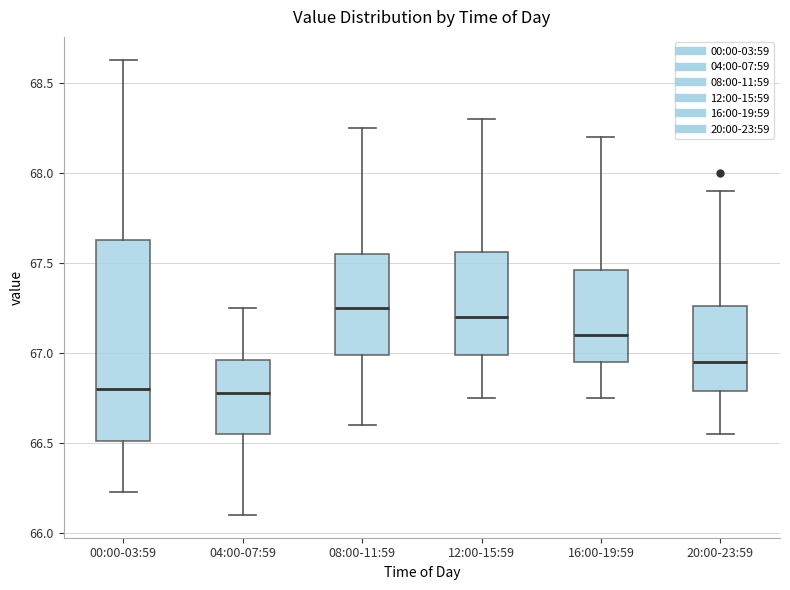

Reading left to right, transcribe this box plot: for each box, give where its median line is, the range the box spans, and where its two whiskers end, as read against the y-axis. The values are not printed on the chart, so give them approximately, as read against the axis.

00:00-03:59: median 66.80, box 66.50 to 67.65, whiskers 66.25 to 68.65
04:00-07:59: median 66.80, box 66.55 to 66.95, whiskers 66.10 to 67.25
08:00-11:59: median 67.25, box 67.00 to 67.55, whiskers 66.60 to 68.25
12:00-15:59: median 67.20, box 67.00 to 67.55, whiskers 66.75 to 68.30
16:00-19:59: median 67.10, box 66.95 to 67.45, whiskers 66.75 to 68.20
20:00-23:59: median 66.95, box 66.80 to 67.25, whiskers 66.55 to 67.90